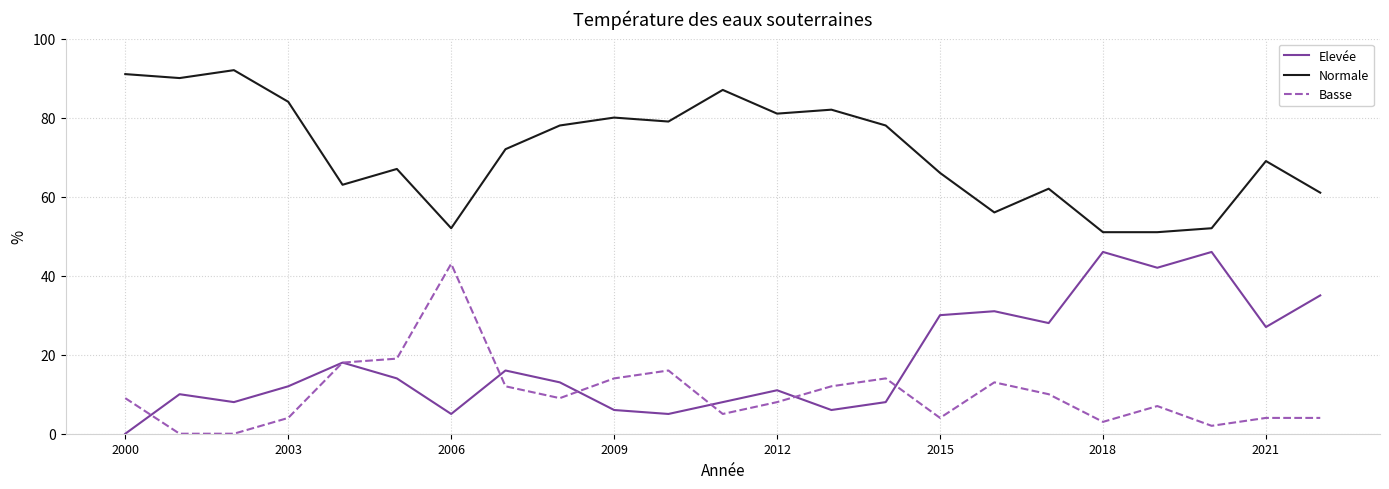

What is the greatest value displayed?

92